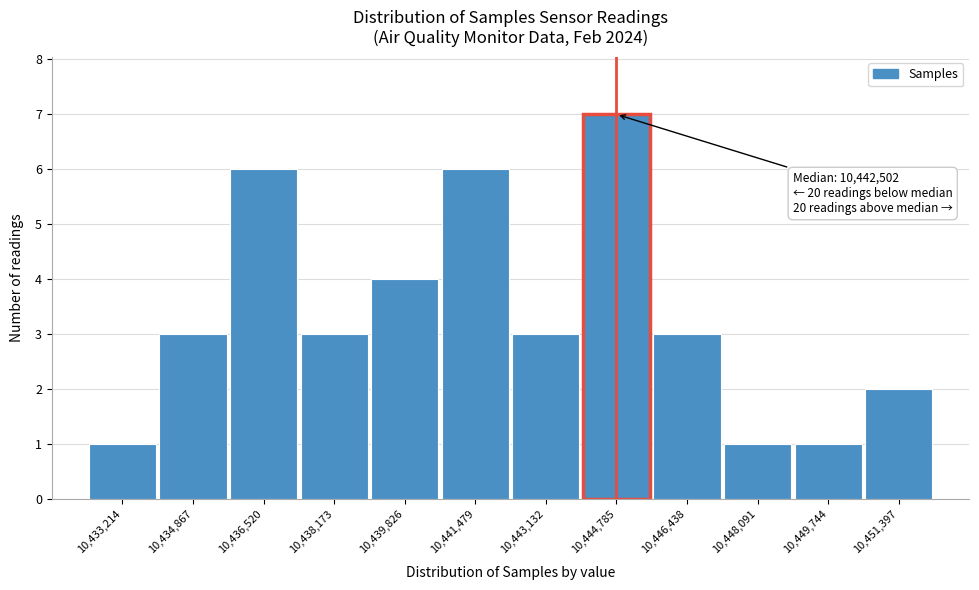

Reading left to right, what are all the values shown in this chart?

10,433,214=1	10,434,867=3	10,436,520=6	10,438,173=3	10,439,826=4	10,441,479=6	10,443,132=3	10,444,785=7	10,446,438=3	10,448,091=1	10,449,744=1	10,451,397=2